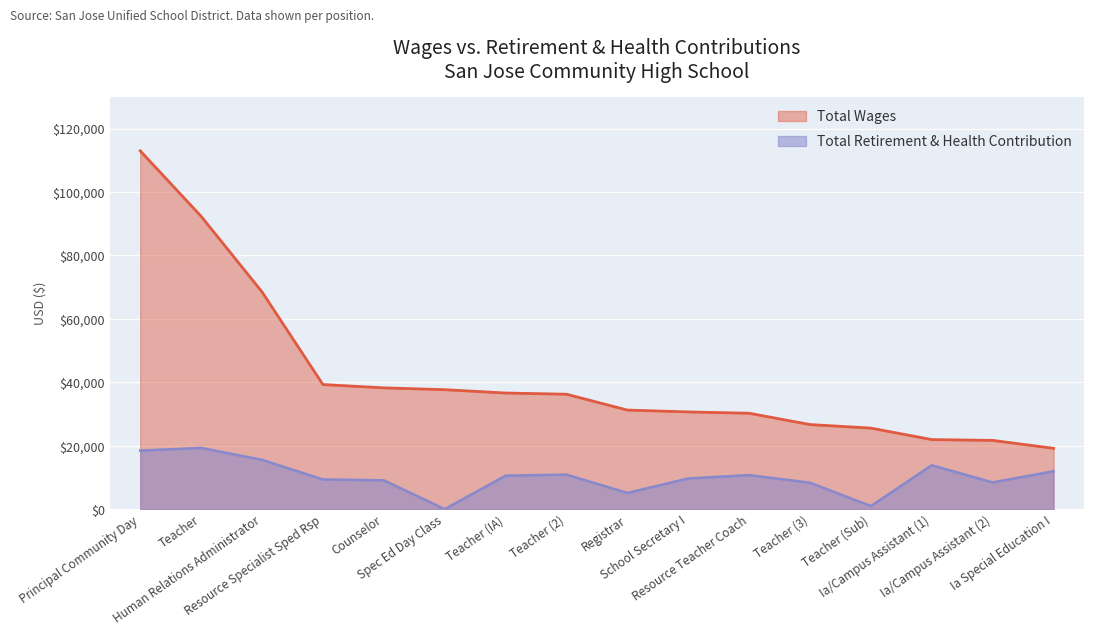

What is the average value of the retirement_health series?

10138